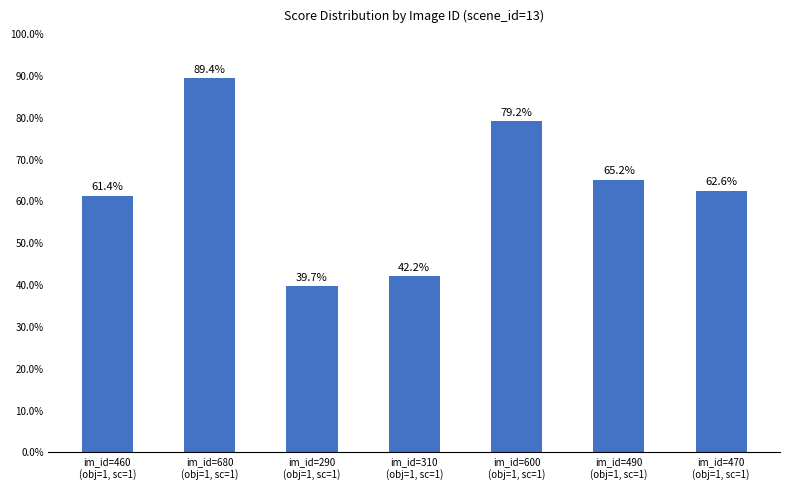

What value does the data have at im_id=310
(obj=1, sc=1)?

42.2